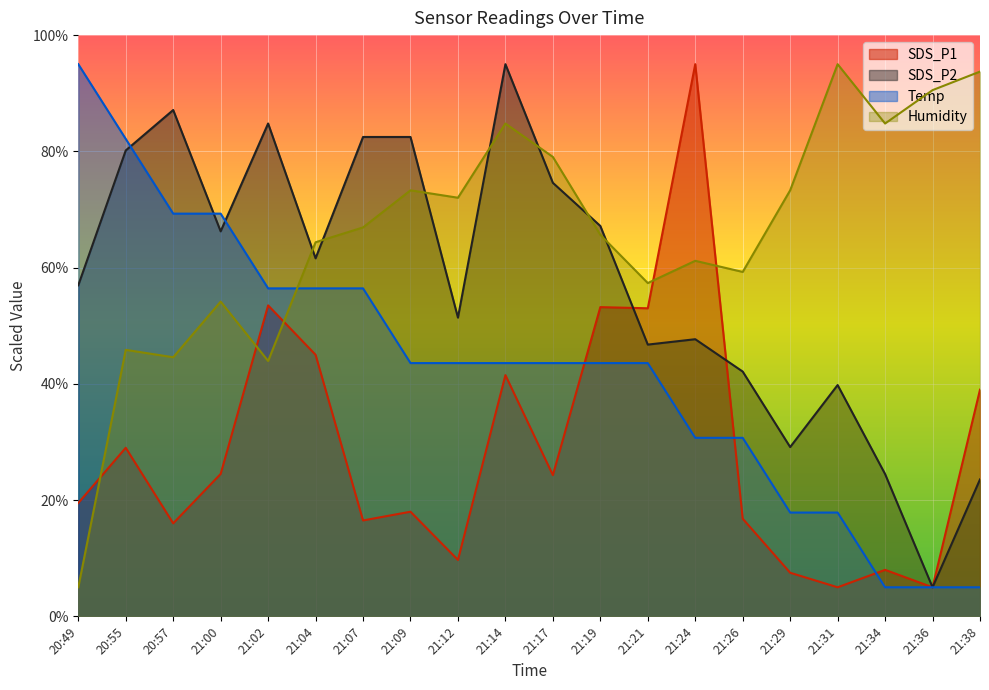

What are all the series names shown in the legend?

SDS_P1, SDS_P2, Temp, Humidity